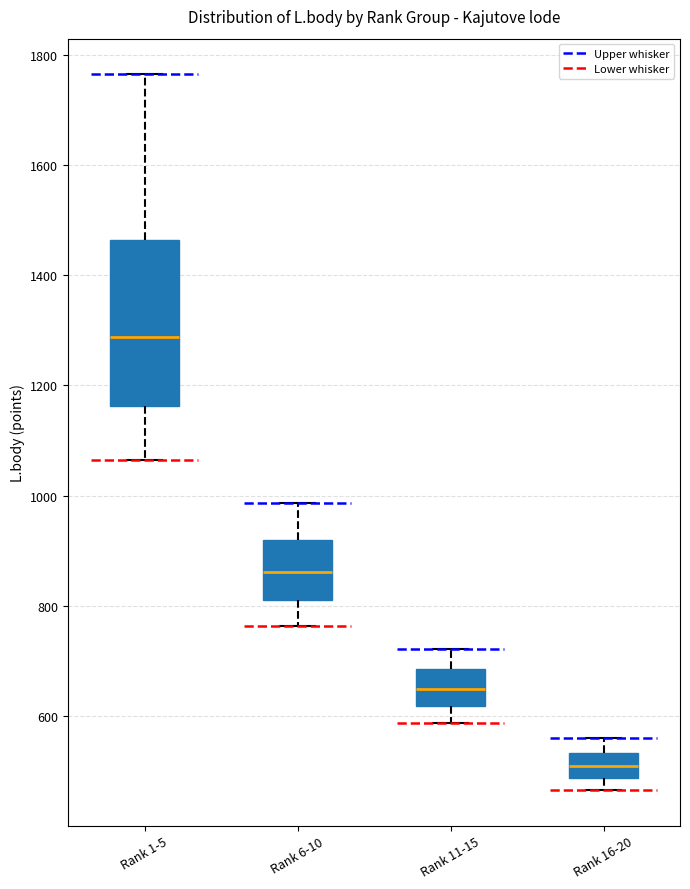

Reading left to right, transcribe this box plot: for each box, give where its median line is, the range the box spans, and where its two whiskers end, as read against the y-axis. The values are not printed on the chart, so give them approximately, as read against the axis.

Rank 1-5: median 1280, box 1160 to 1460, whiskers 1060 to 1760
Rank 6-10: median 860, box 820 to 920, whiskers 760 to 980
Rank 11-15: median 660, box 620 to 680, whiskers 580 to 720
Rank 16-20: median 520, box 480 to 540, whiskers 460 to 560